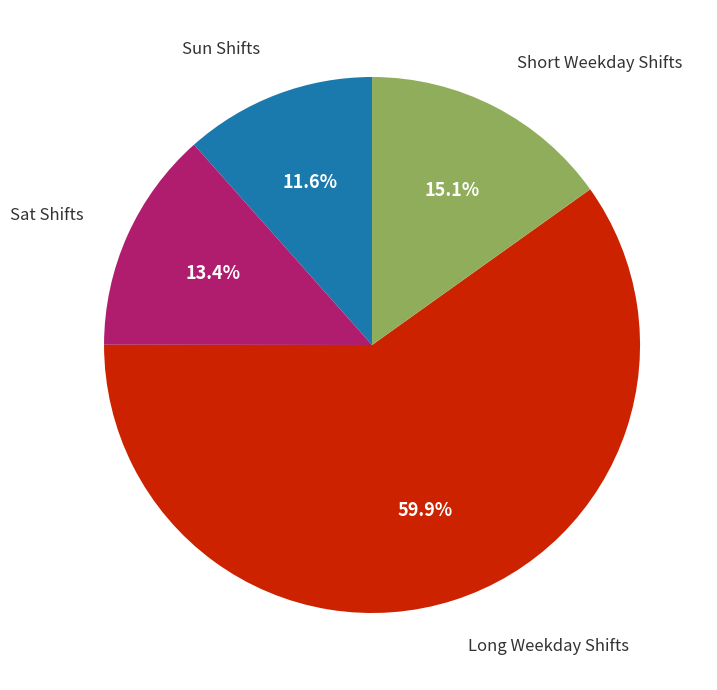

Does any single category account for the majority?

Yes